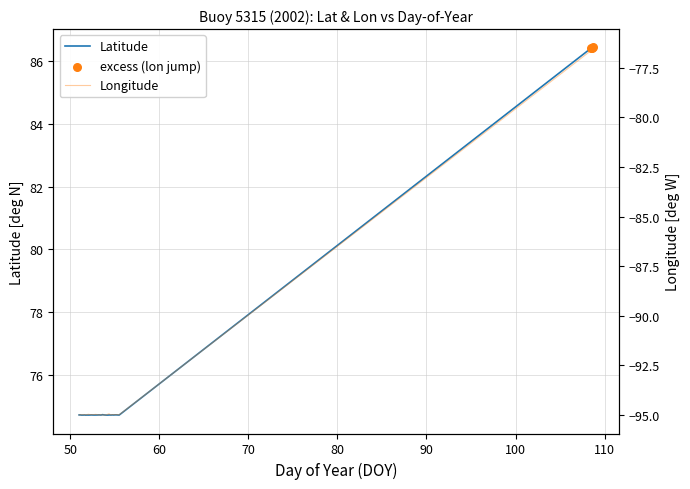

Which series has the largest total across all categories?

lat